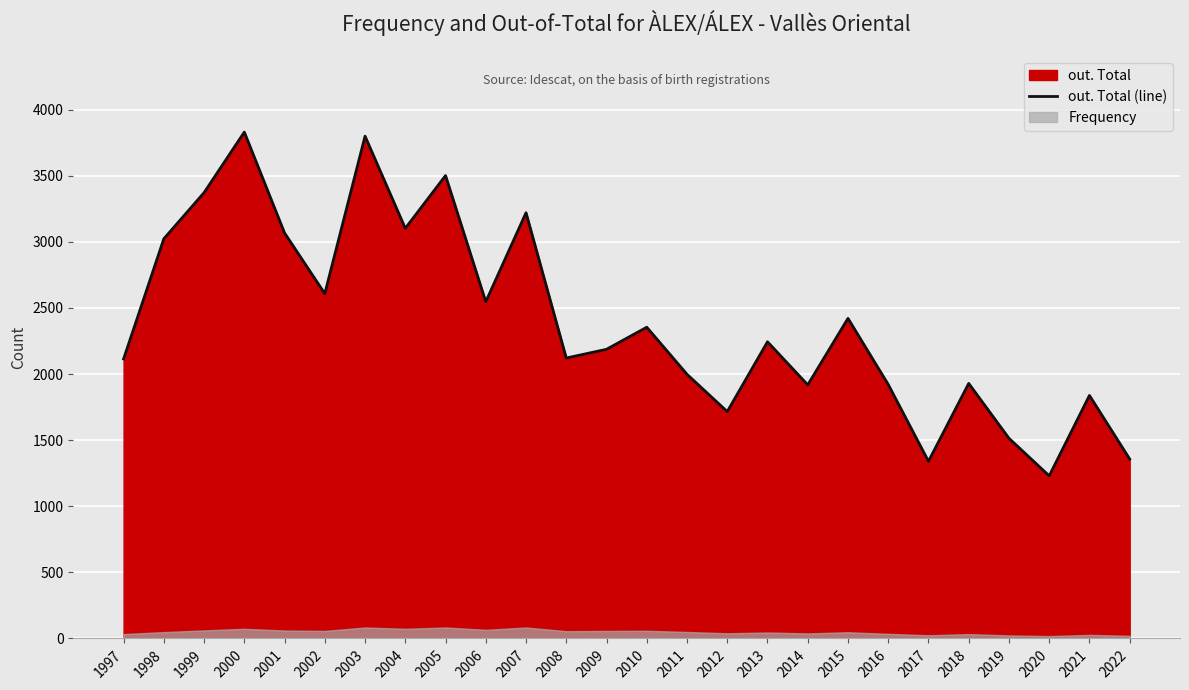

At which label does the data first exceed 2244?

1998